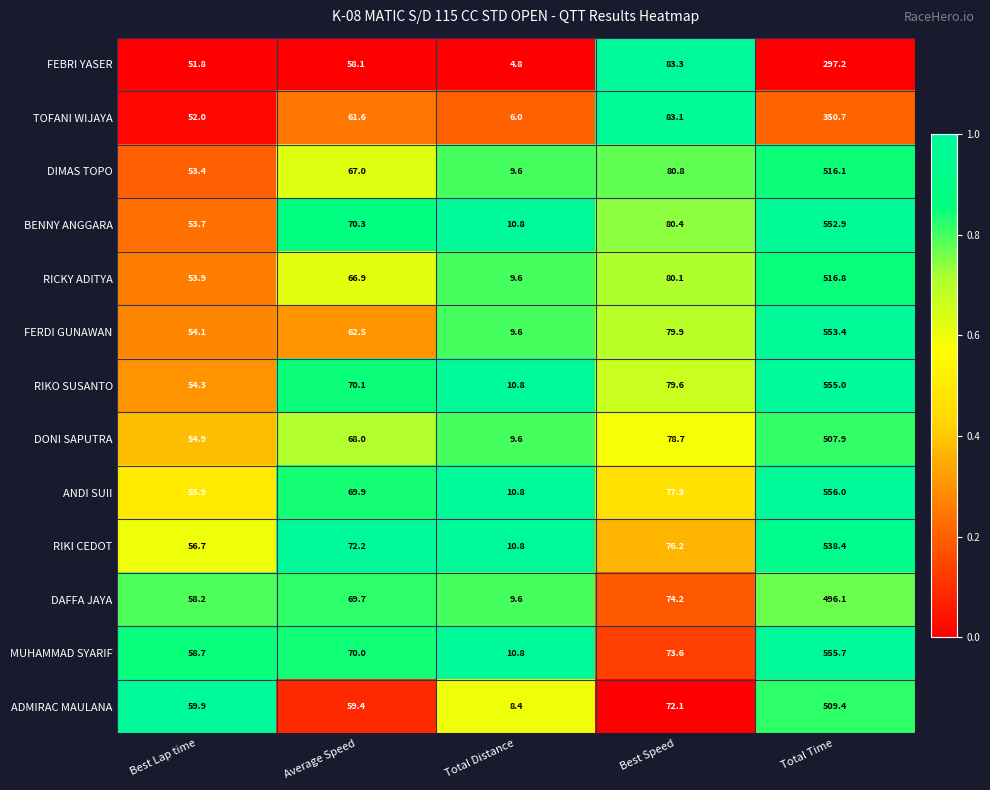

What is the total value across all series at Best Lap time?

717.5